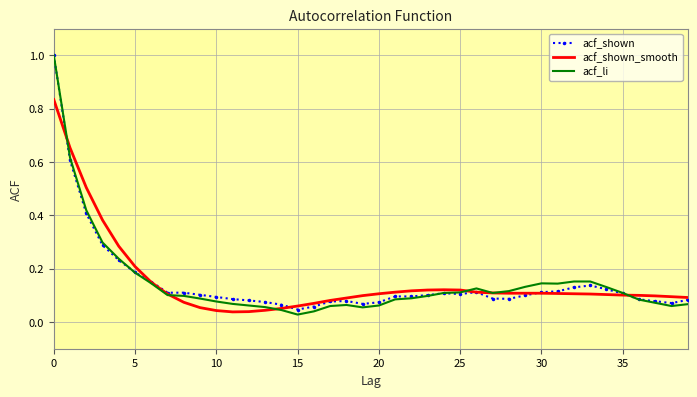

Which series has the largest range (max minus min)?

acf_li